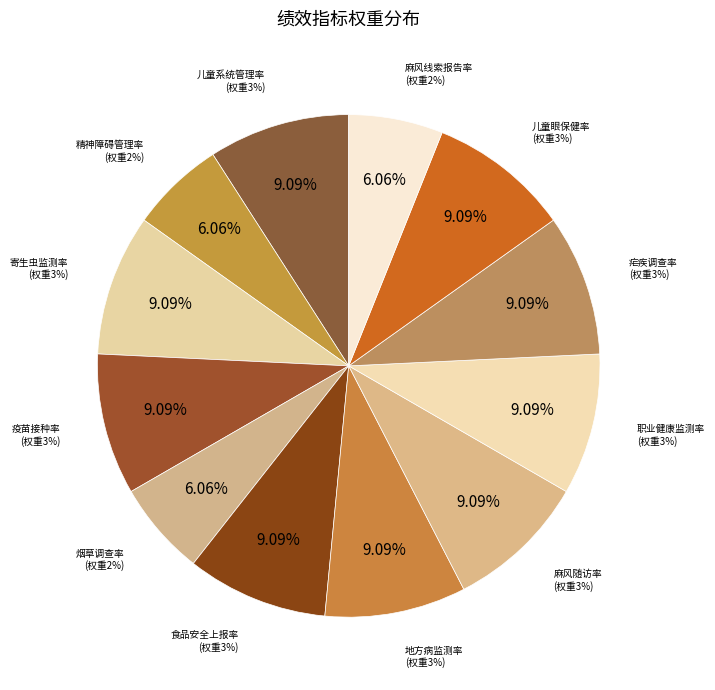

How many segments does this pie chart have?

12